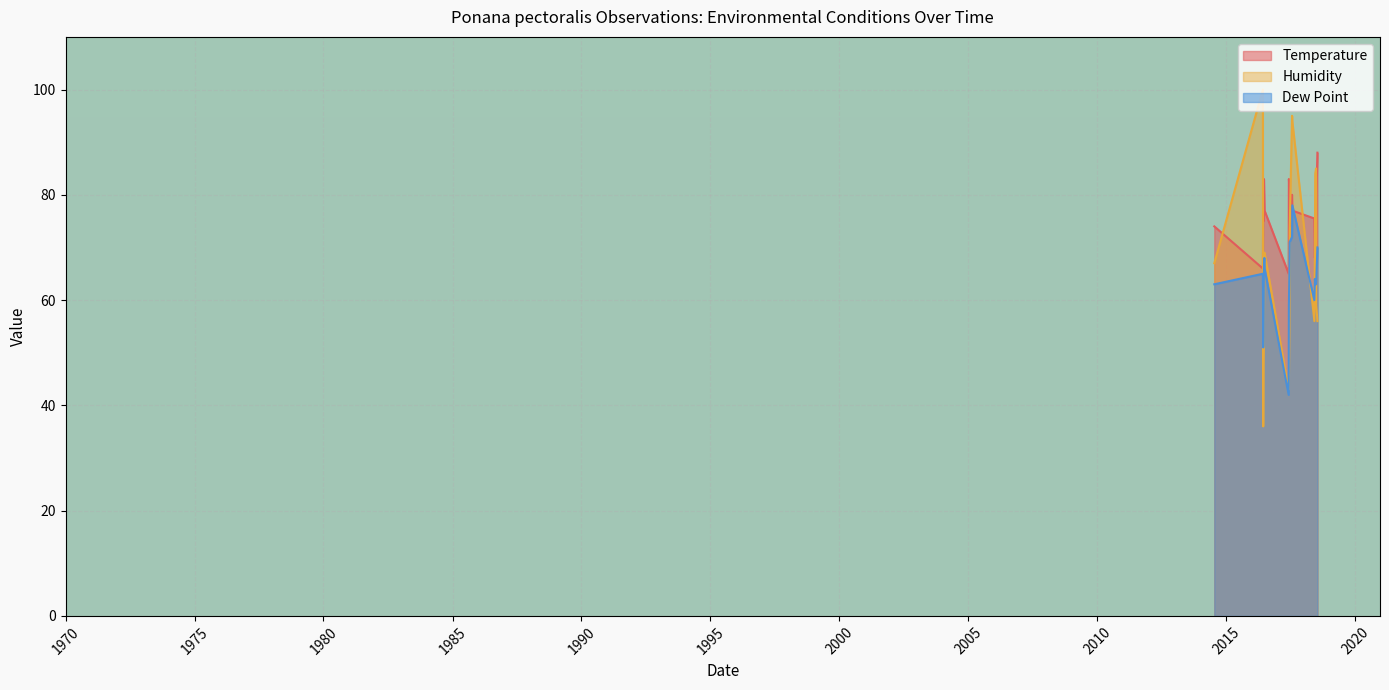

Rank the categories by Humidity value from highest to lowest.

2016-05-31, 2017-07-18, 2017-07-22, 2018-06-23, 2018-06-11, 2018-06-11, 2017-06-14, 2016-06-21, 2016-06-24, 2018-06-06, 2014-07-13, 2018-06-27, 2016-06-15, 2018-05-30, 2018-05-30, 2018-07-12, 2017-06-10, 2017-06-10, 2016-06-08, 2017-06-03, 2017-06-03, 2017-05-31, 2016-06-05, 2016-06-05